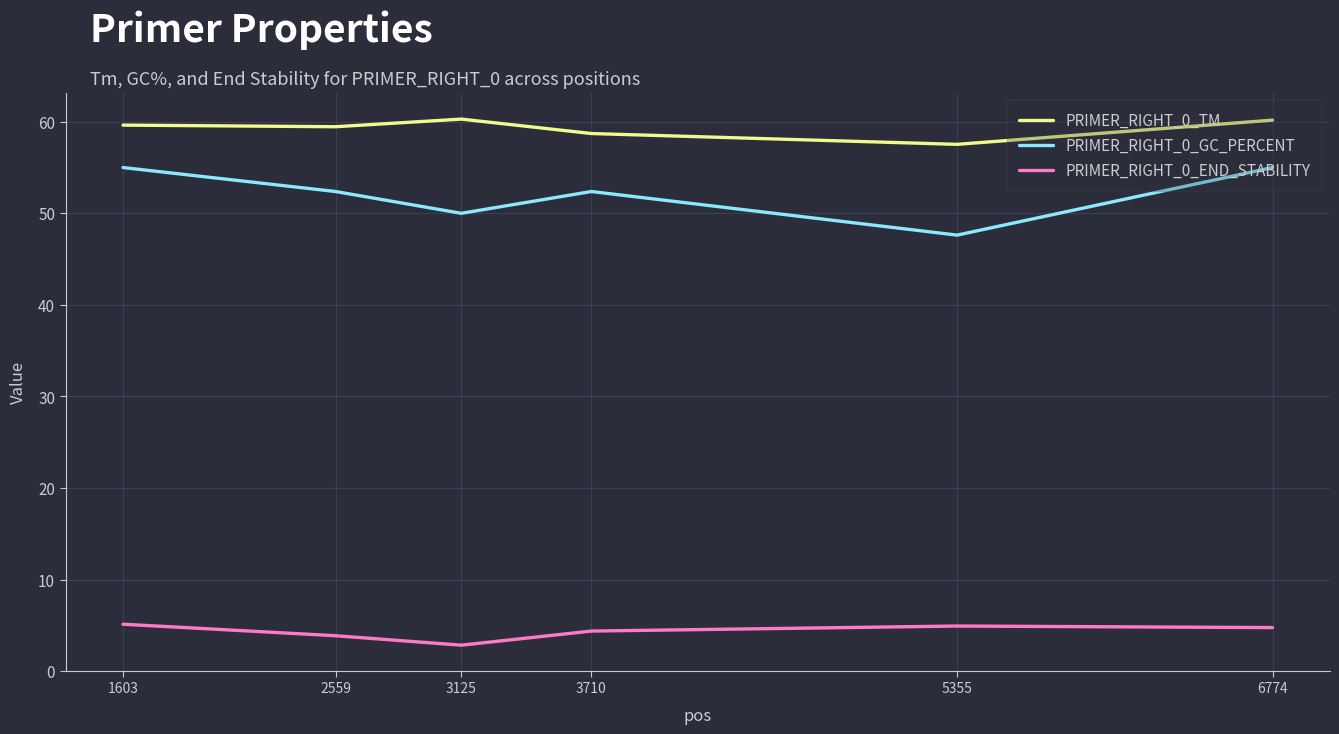

Which series has the largest range (max minus min)?

PRIMER_RIGHT_0_GC_PERCENT